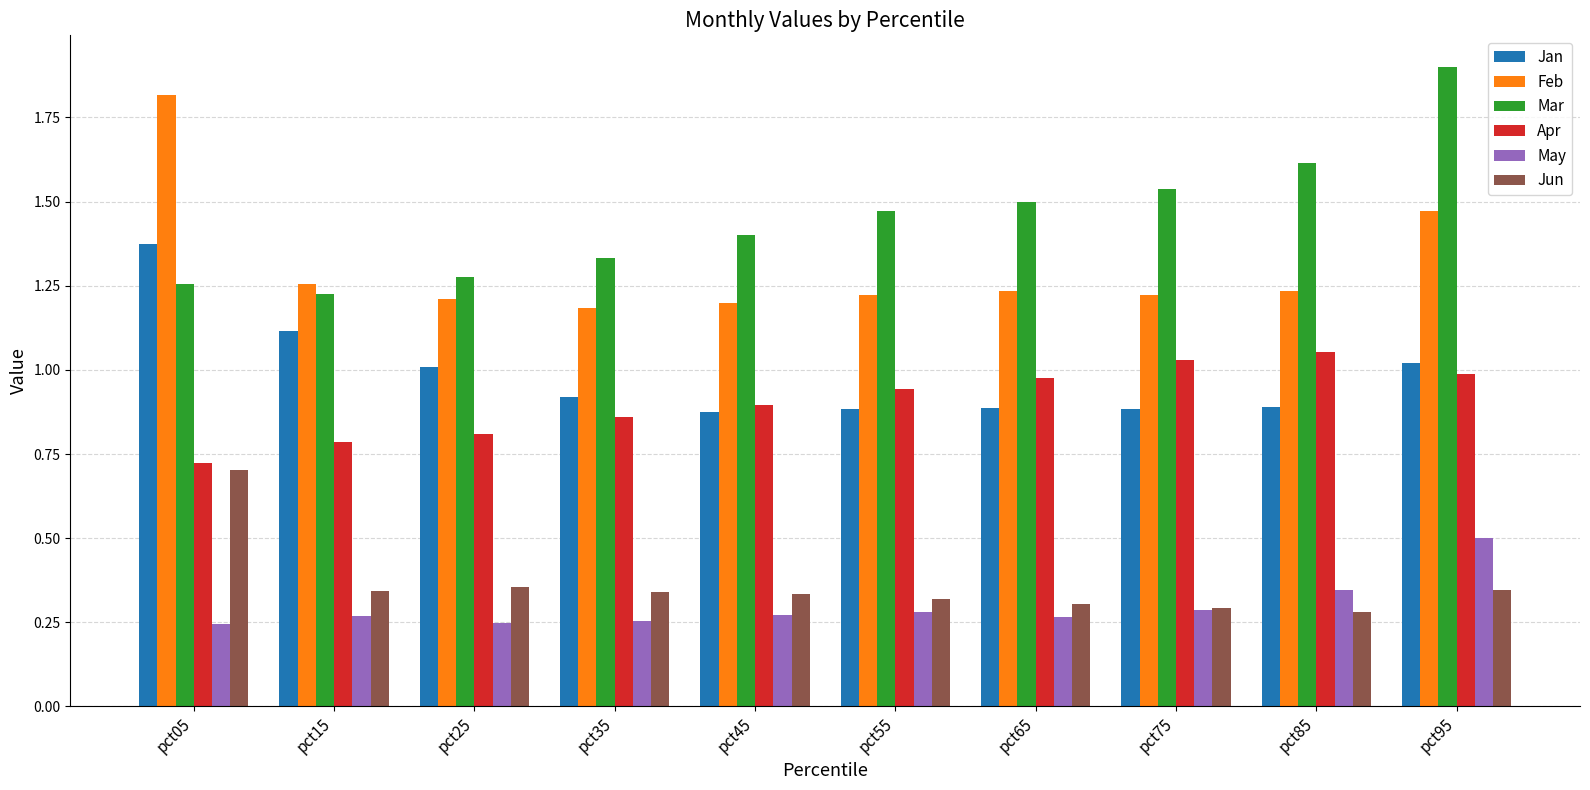

What is the greatest value displayed?

1.9